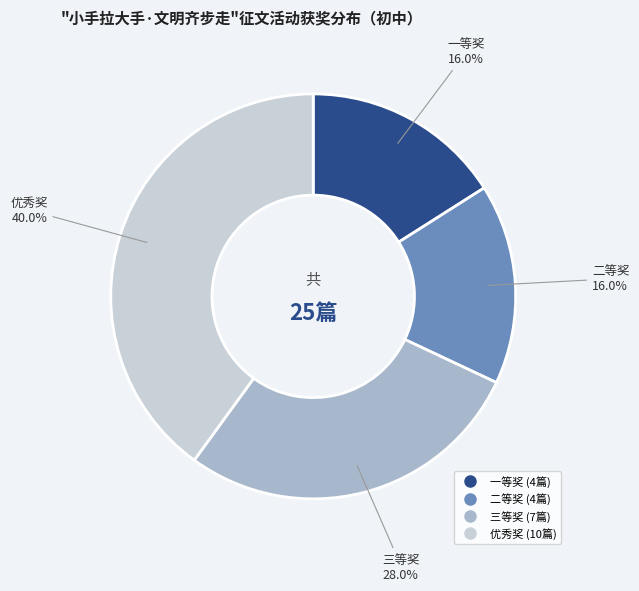

Count the number of slices in the pie.

4